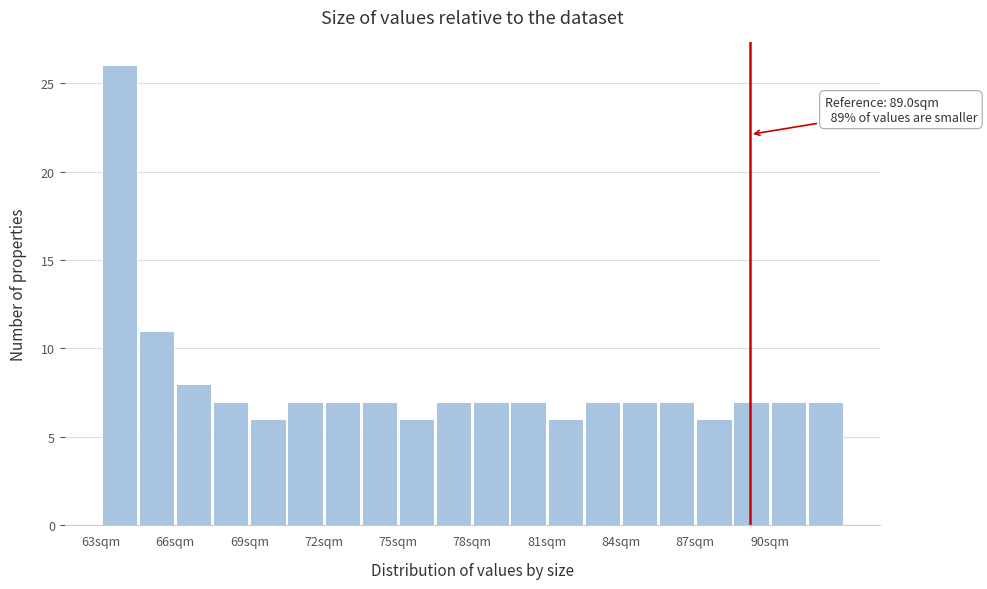

Read against the x-axis, roughly where is the centre of the tallest bar?

63.5